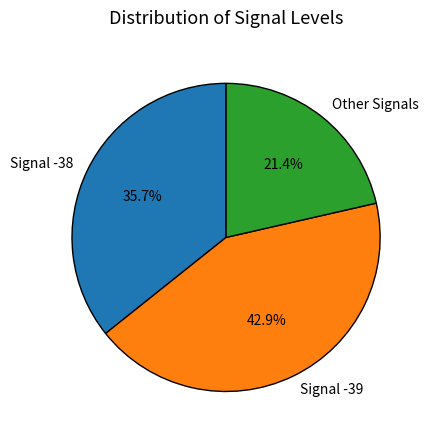

Does Signal -38 account for over 50% of the chart?

No